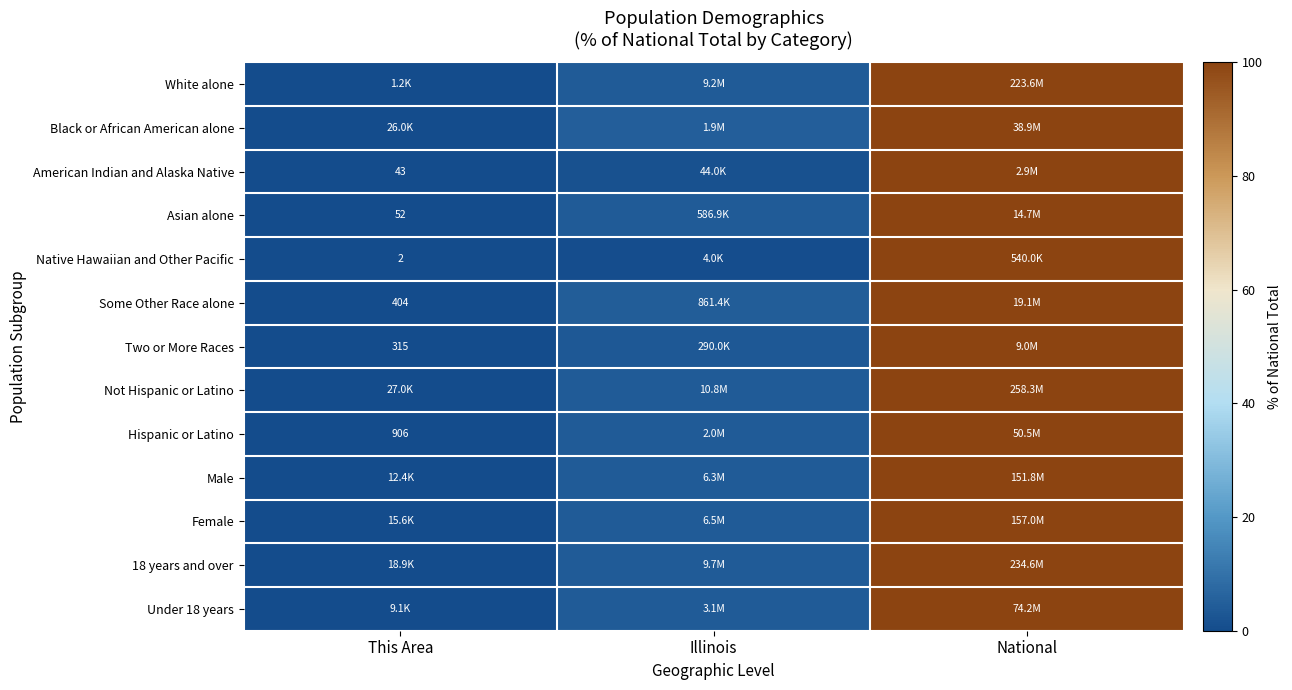

At National, list the series in order from largest to smallest.

White alone, Black or African American alone, American Indian and Alaska Native, Asian alone, Native Hawaiian and Other Pacific, Some Other Race alone, Two or More Races, Not Hispanic or Latino, Hispanic or Latino, Male, Female, 18 years and over, Under 18 years